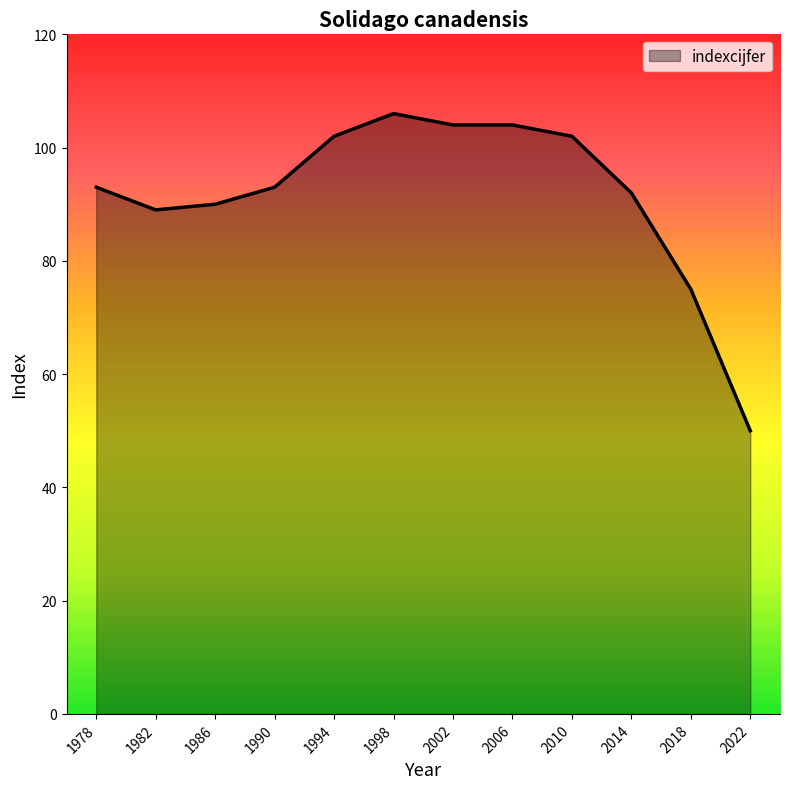

The value at 1990 is 27. True or false?

False